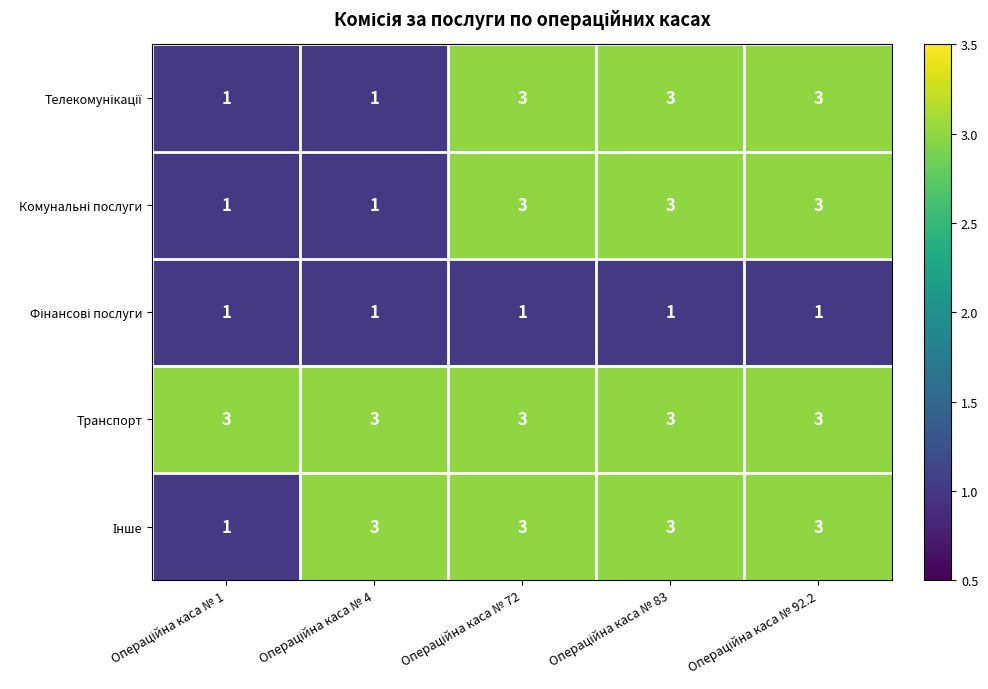

What is the sum of all Транспорт values?

15